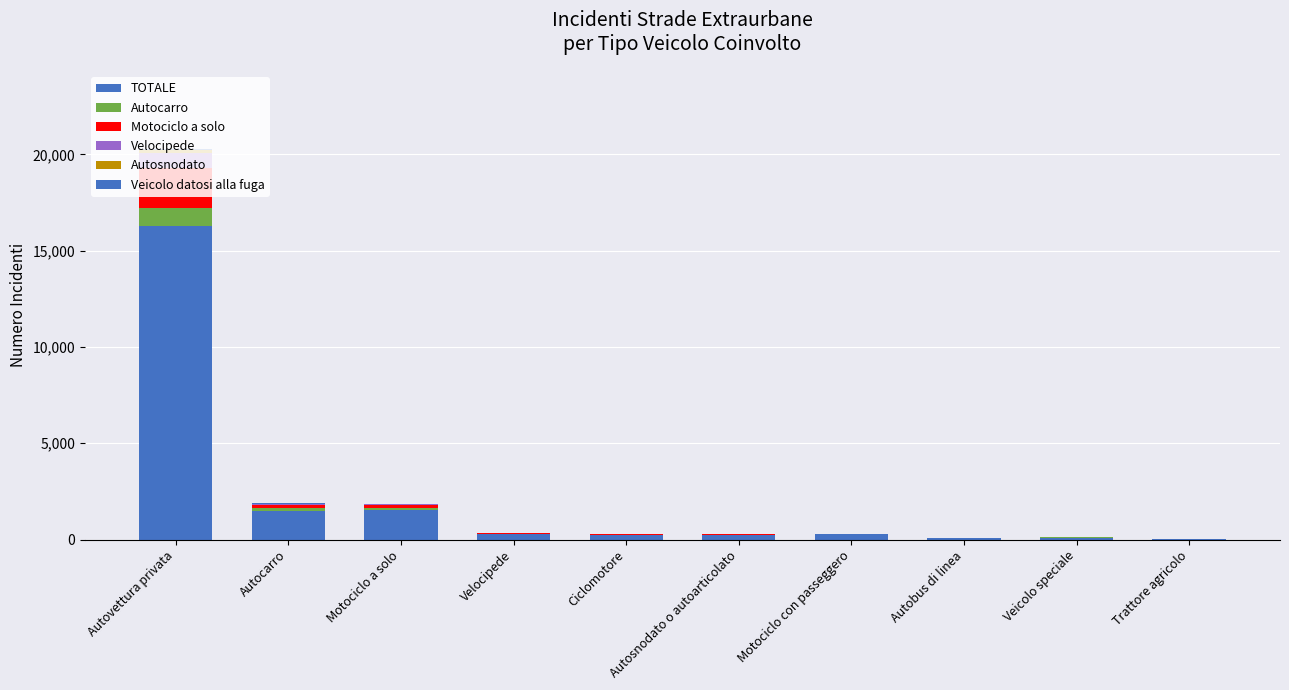

How many series are shown in this chart?

6